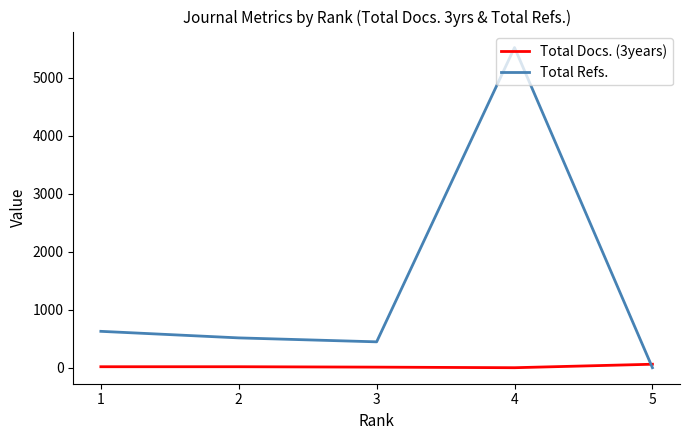

Is the value of Total Refs. at 1 greater than the value of Total Docs. (3years) at 2?

Yes